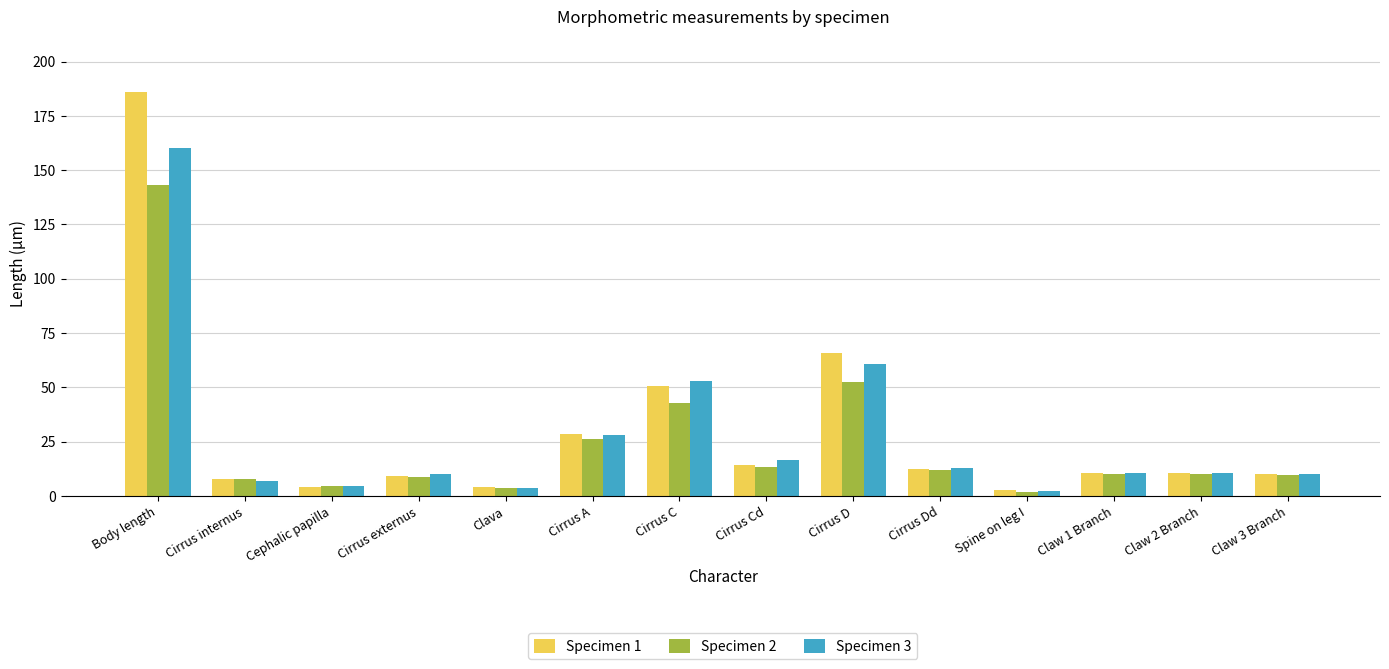

What is the difference between the second highest and minimum values in the Specimen 1 series?

63.0